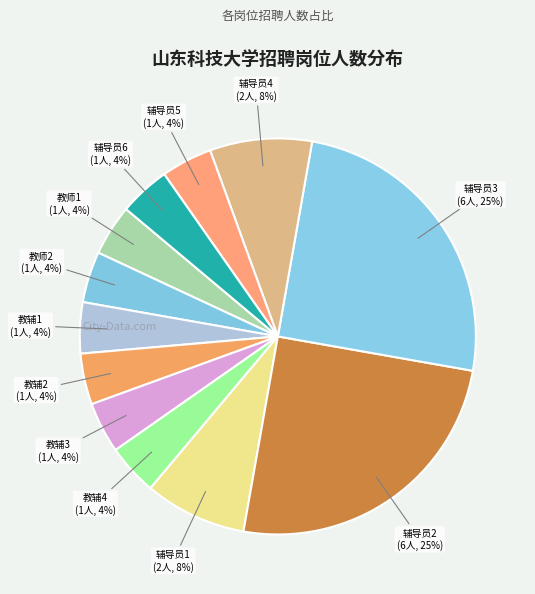

How many segments does this pie chart have?

12